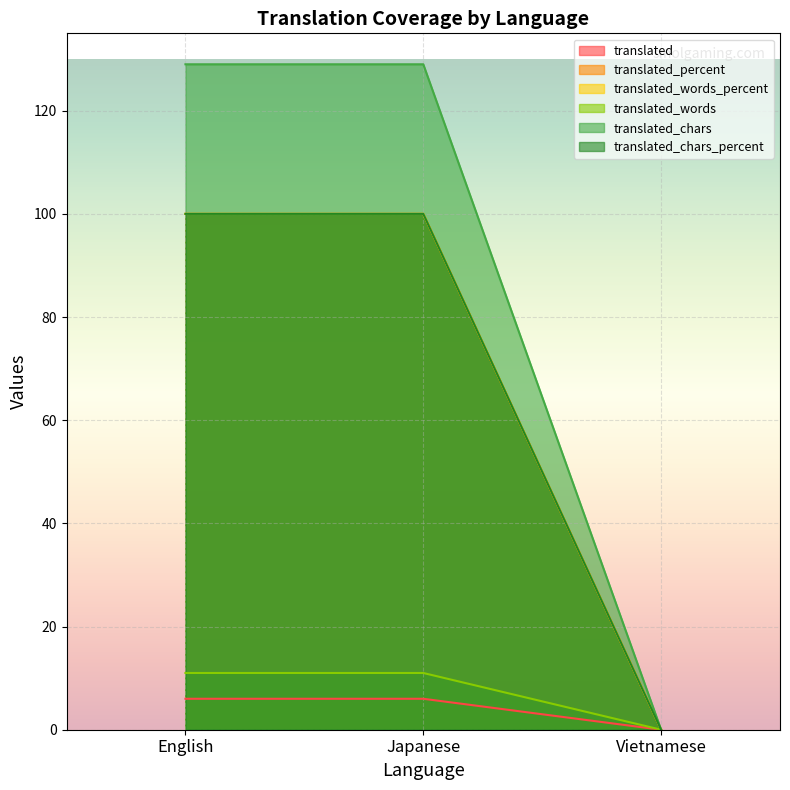

At how many categories does at least one series exceed 56?

2